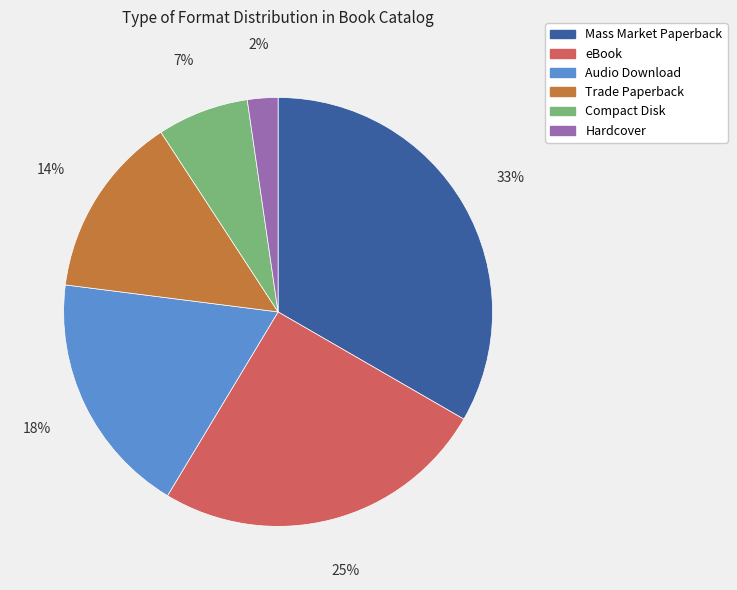

Between Hardcover and Compact Disk, which is larger?

Compact Disk